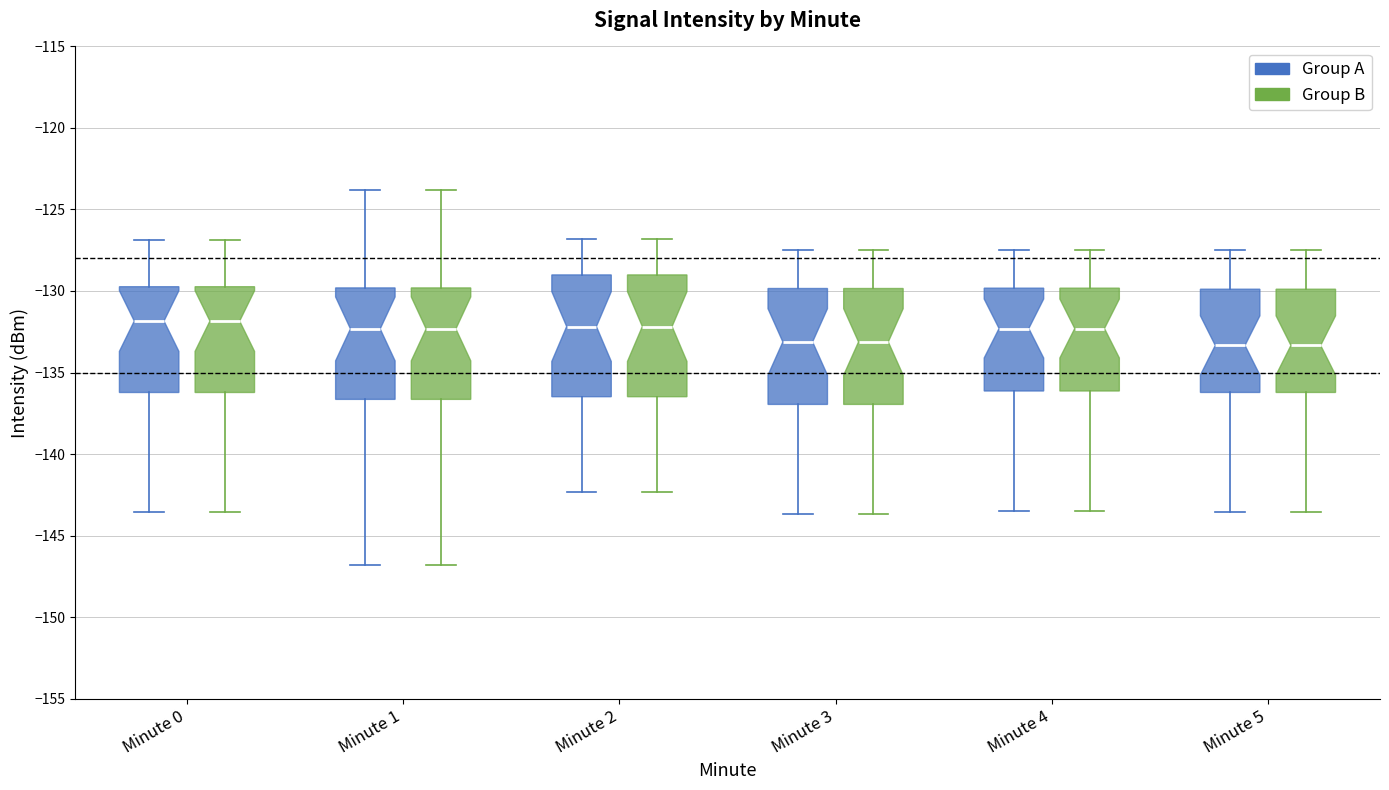

Reading left to right, read every box against the y-axis: the position of its median line, the range the box covers, and the ends of its whiskers. The values are not printed on the chart, so give them approximately, as read against the axis.

Minute 0 (Group A): median -132.0, box -136.0 to -129.5, whiskers -143.5 to -127.0
Minute 0 (Group B): median -132.0, box -136.0 to -129.5, whiskers -143.5 to -127.0
Minute 1 (Group A): median -132.5, box -136.5 to -130.0, whiskers -147.0 to -124.0
Minute 1 (Group B): median -132.5, box -136.5 to -130.0, whiskers -147.0 to -124.0
Minute 2 (Group A): median -132.0, box -136.5 to -129.0, whiskers -142.5 to -127.0
Minute 2 (Group B): median -132.0, box -136.5 to -129.0, whiskers -142.5 to -127.0
Minute 3 (Group A): median -133.0, box -137.0 to -130.0, whiskers -143.5 to -127.5
Minute 3 (Group B): median -133.0, box -137.0 to -130.0, whiskers -143.5 to -127.5
Minute 4 (Group A): median -132.5, box -136.0 to -130.0, whiskers -143.5 to -127.5
Minute 4 (Group B): median -132.5, box -136.0 to -130.0, whiskers -143.5 to -127.5
Minute 5 (Group A): median -133.5, box -136.0 to -130.0, whiskers -143.5 to -127.5
Minute 5 (Group B): median -133.5, box -136.0 to -130.0, whiskers -143.5 to -127.5